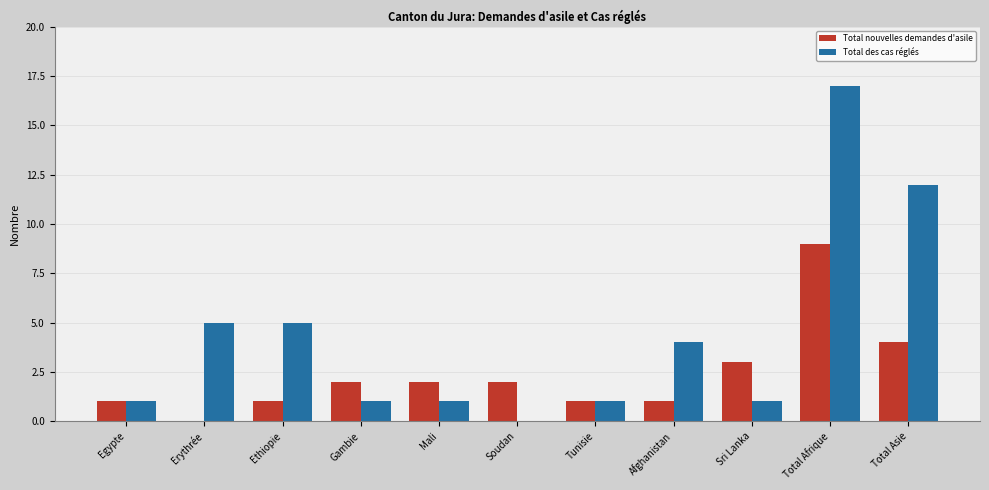

Are the bars horizontal?

No